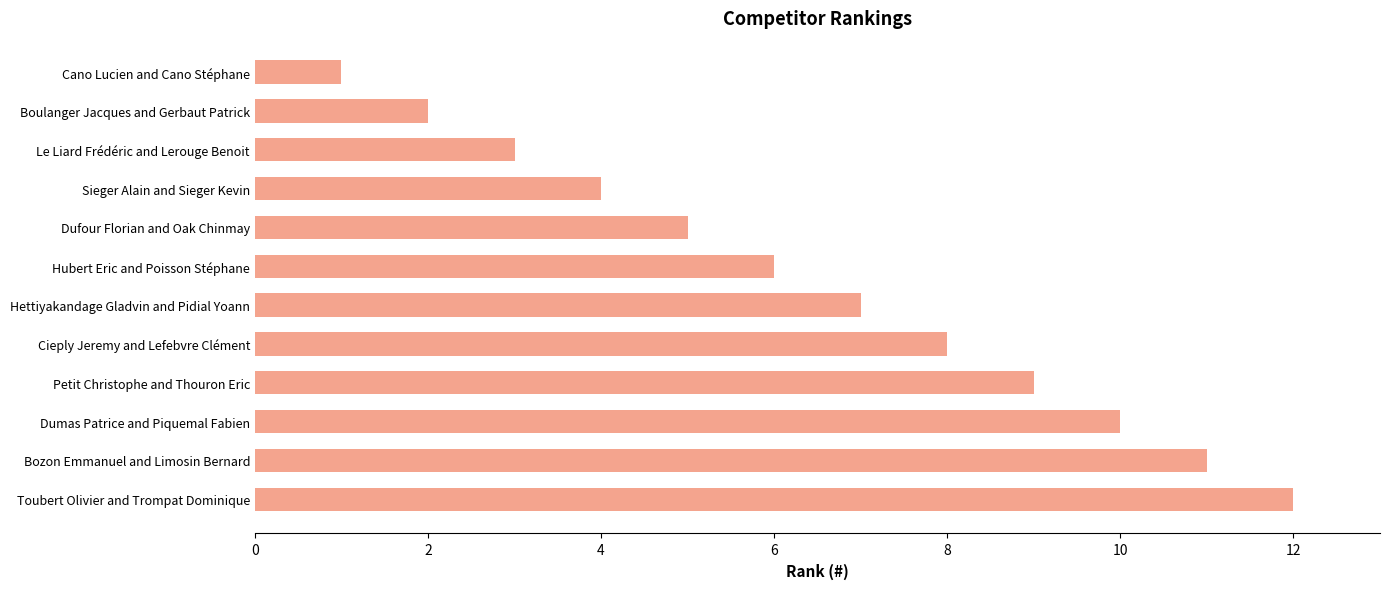

What value does the data have at Petit Christophe and Thouron Eric?

9